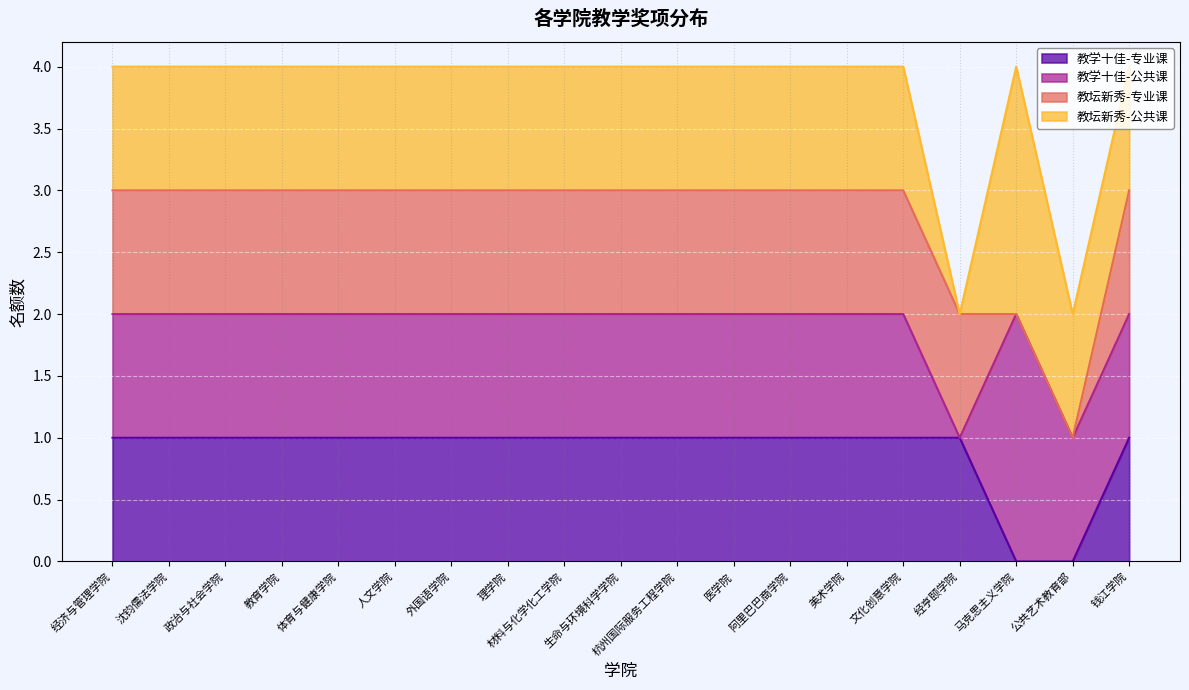

What is the difference between the maximum and minimum values in the 教坛新秀-专业课 series?

1